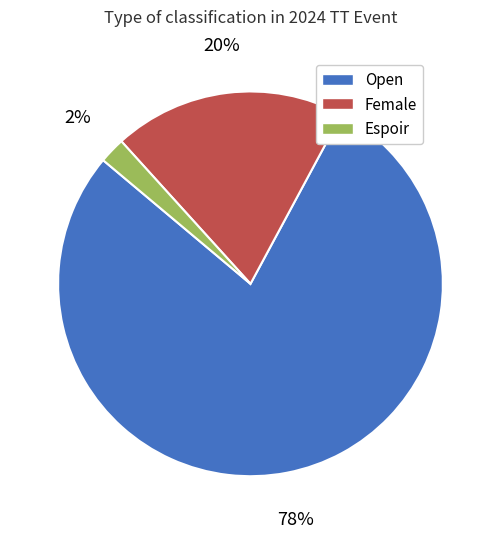

The Open slice represents 78% of the pie. True or false?

True